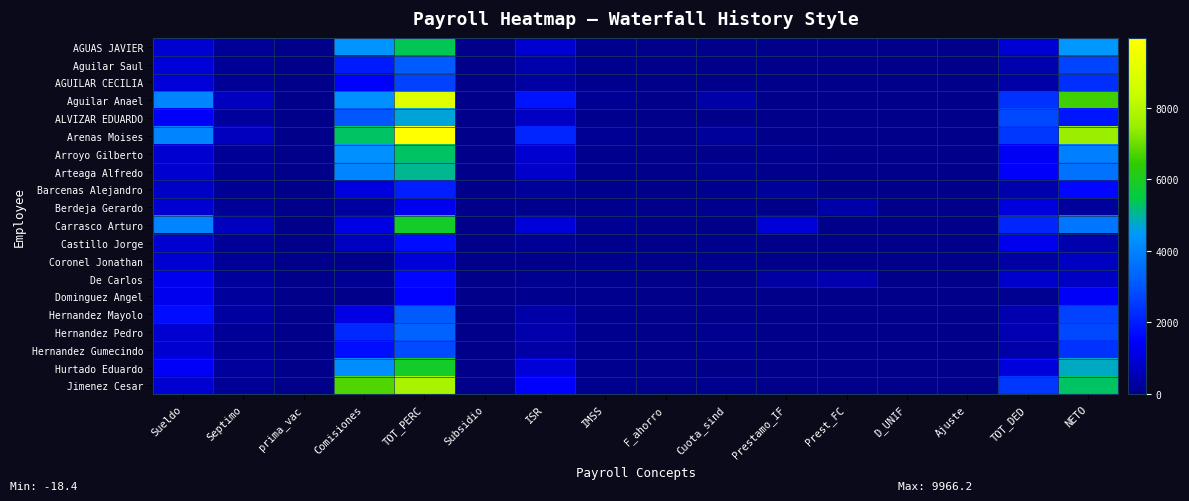

At which category is the sum across all series the highest?

TOT_PERC